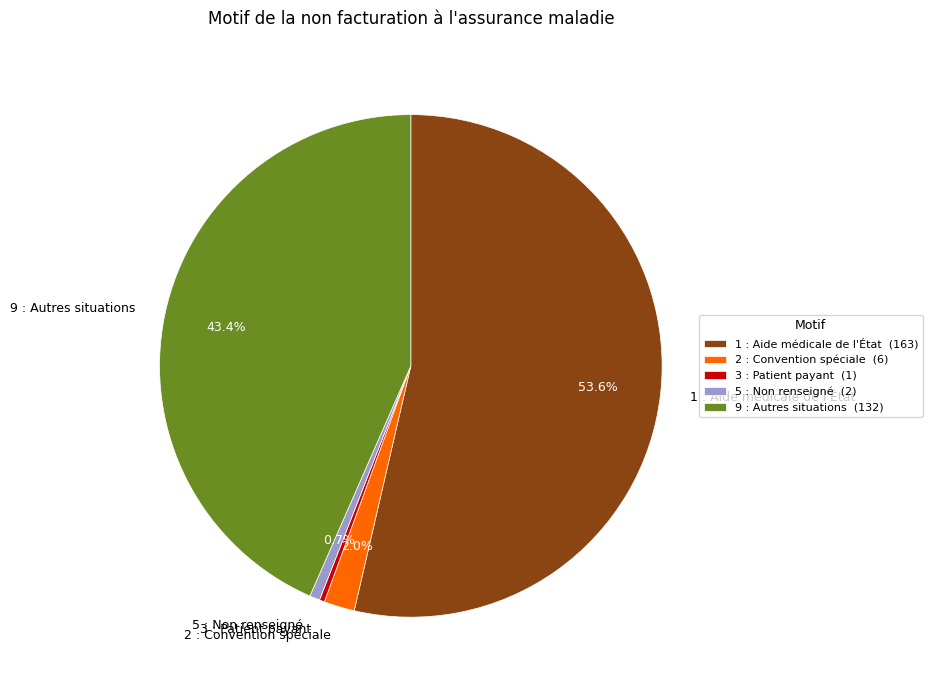

To the nearest percent, what is the average slice percentage?

20%